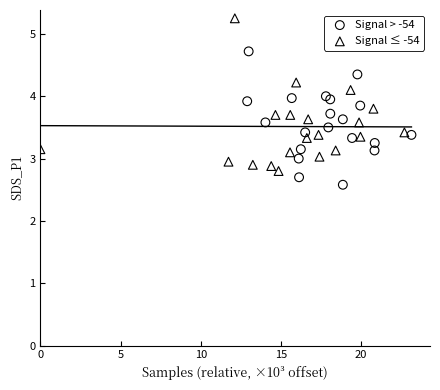

Which series reaches the maximum Y coordinate?

Signal ≤ -54